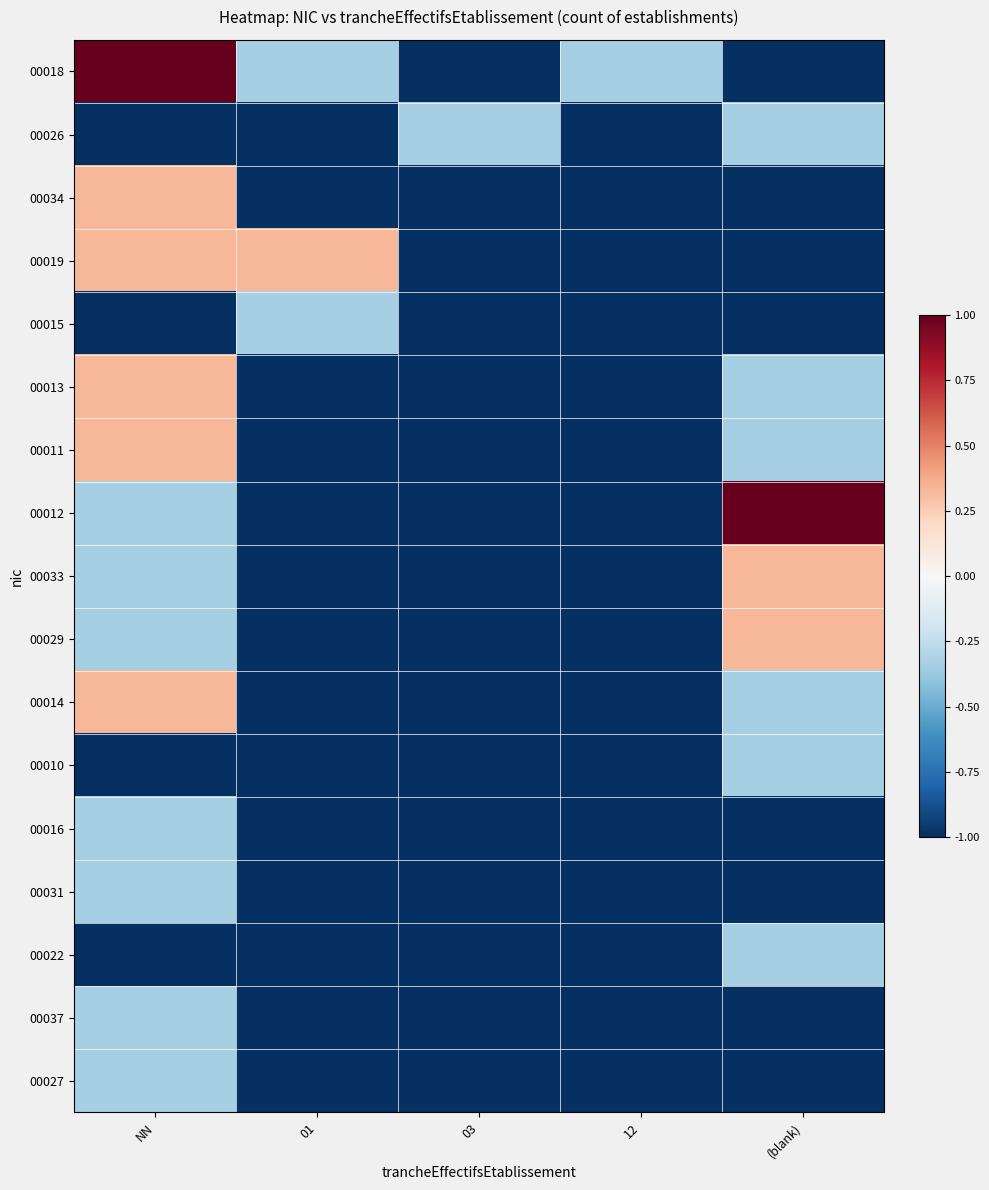

What is the total value across all series at 01?

-14.3